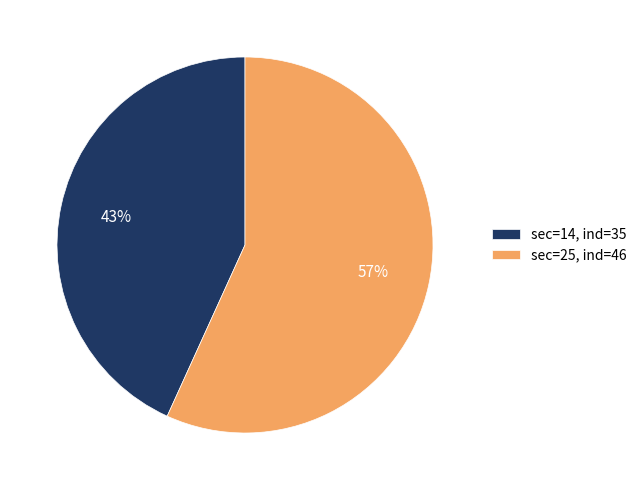

Count the number of slices in the pie.

2